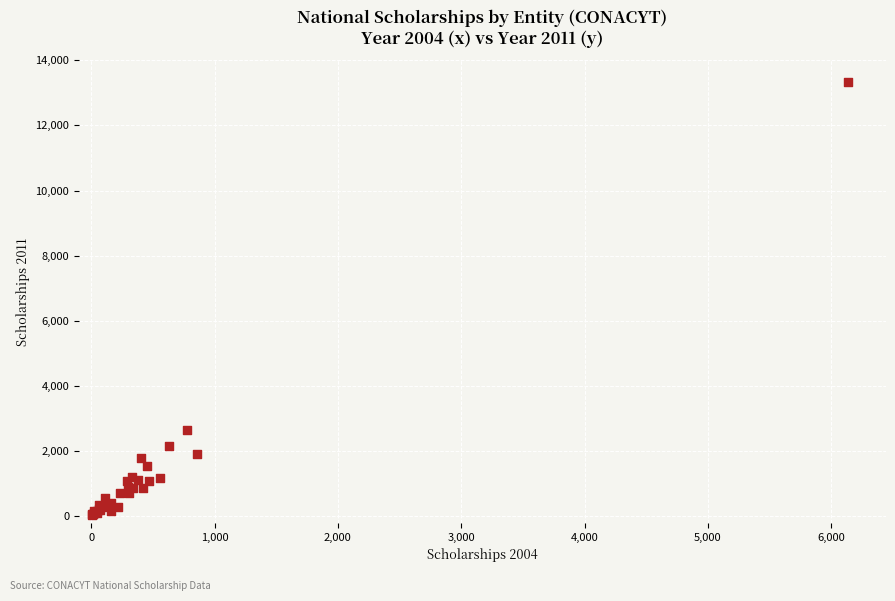

What Y value in the scatter plot is closest to 6686?

2650